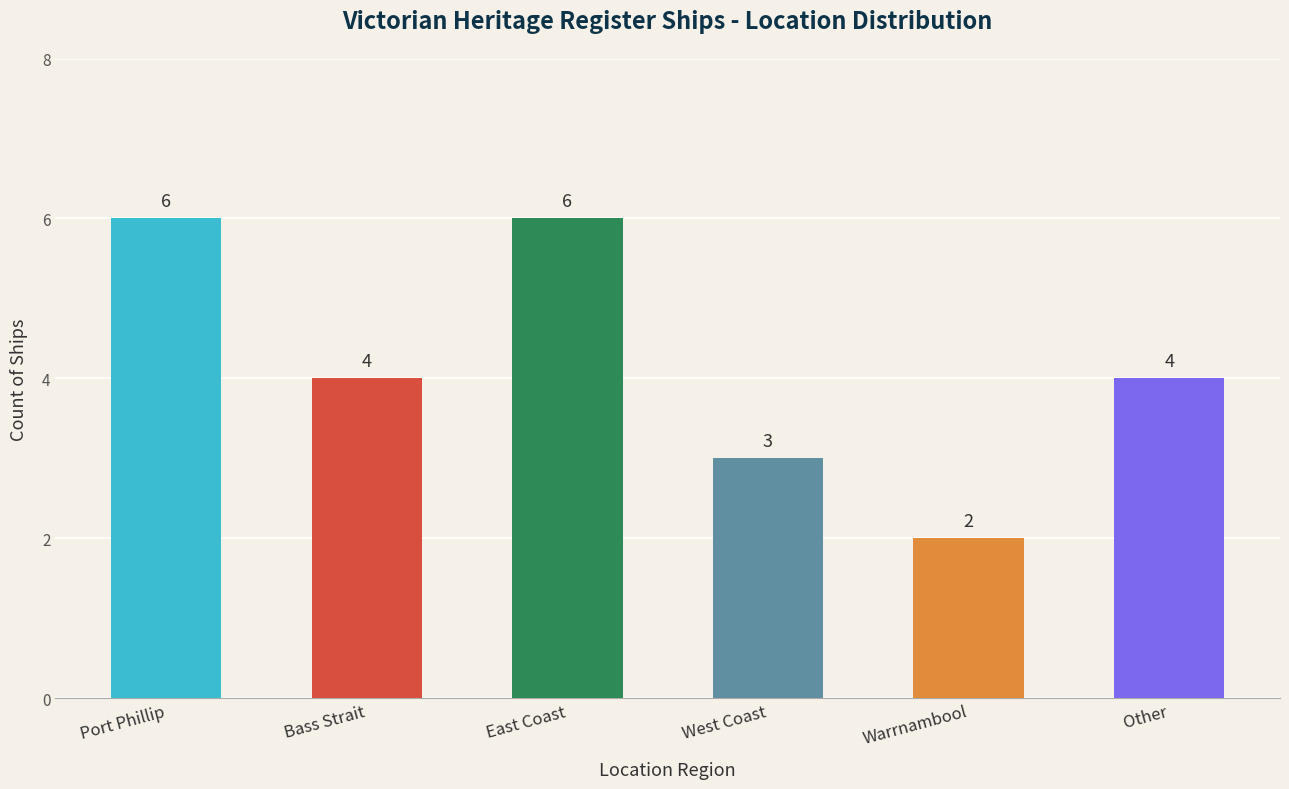

Between Bass Strait and Port Phillip, which is larger?

Port Phillip